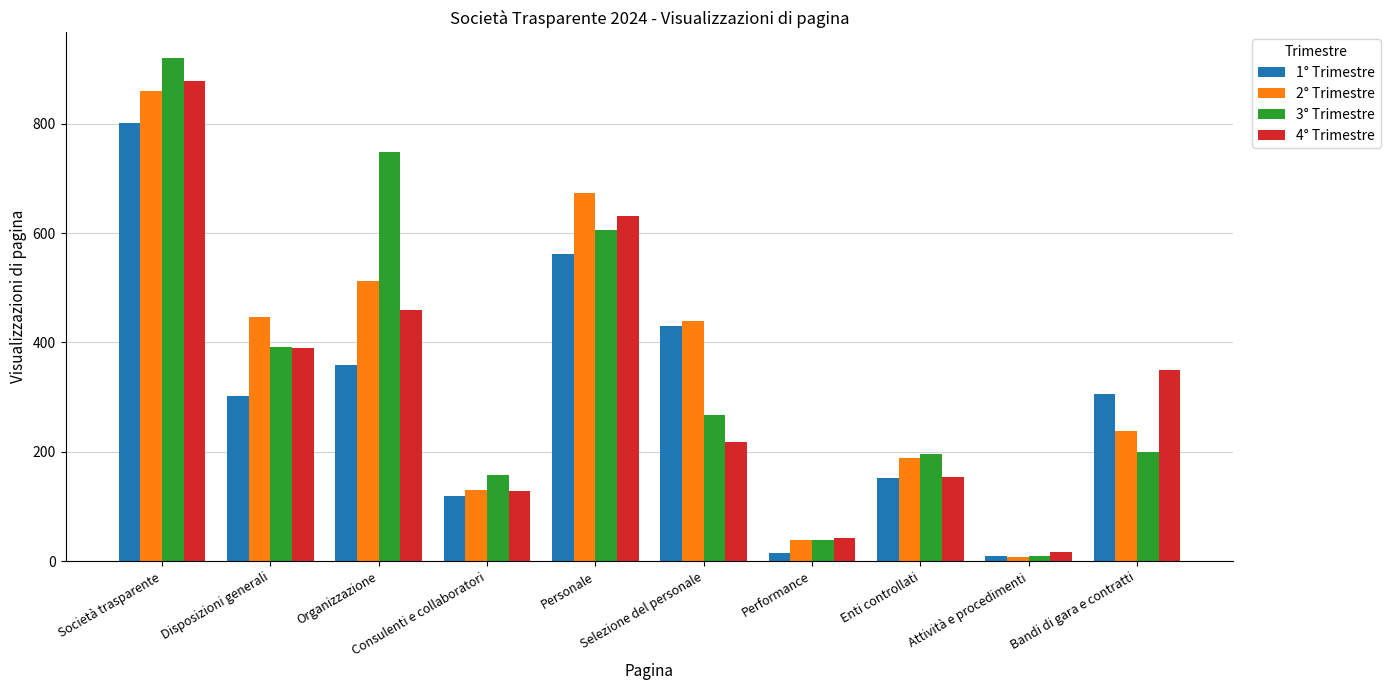

Does the chart contain stacked bars?

No